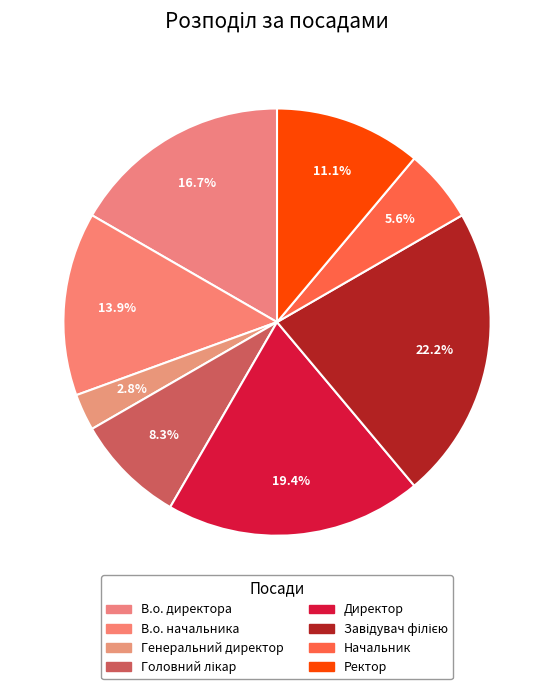

To the nearest percent, what percentage of the pie is В.о. директора?

17%